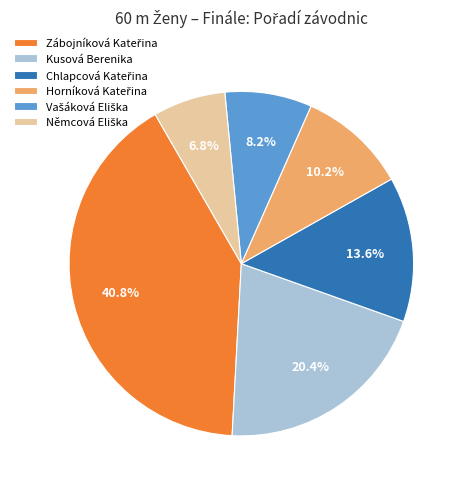

Is there a majority slice in this chart?

No